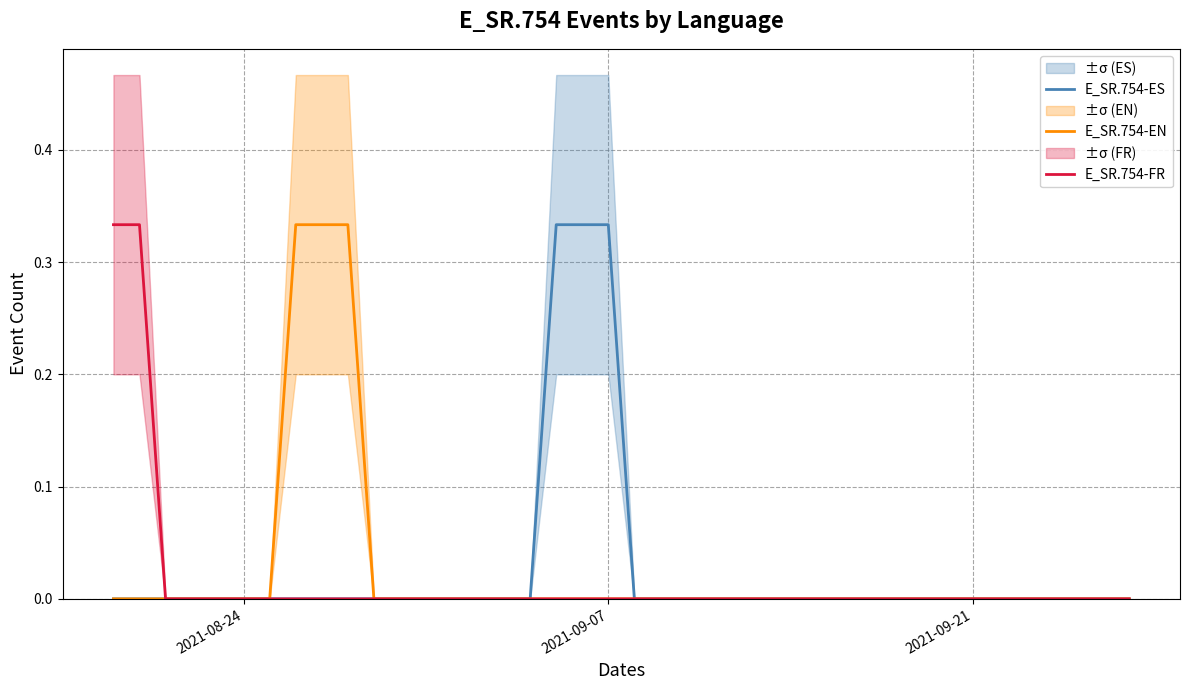

What are all the series names shown in the legend?

E_SR.754-ES, E_SR.754-EN, E_SR.754-FR